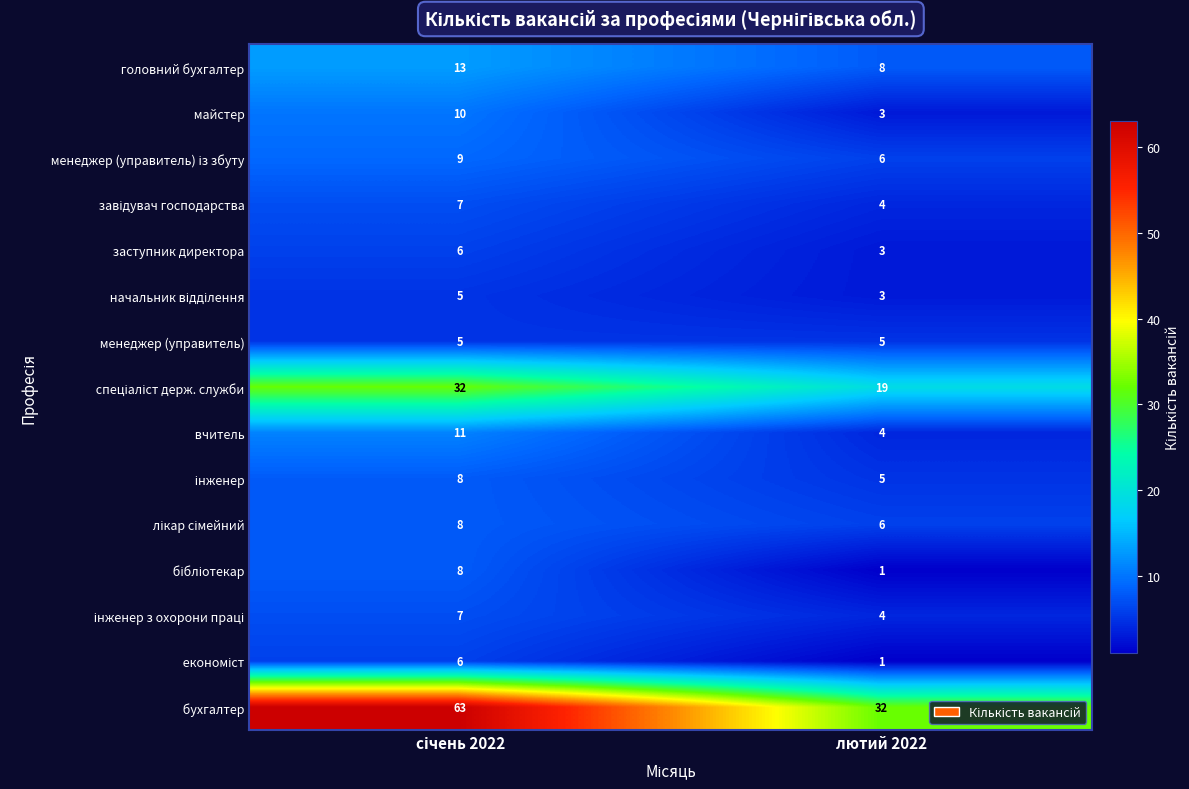

What is the maximum value shown in the chart?

63